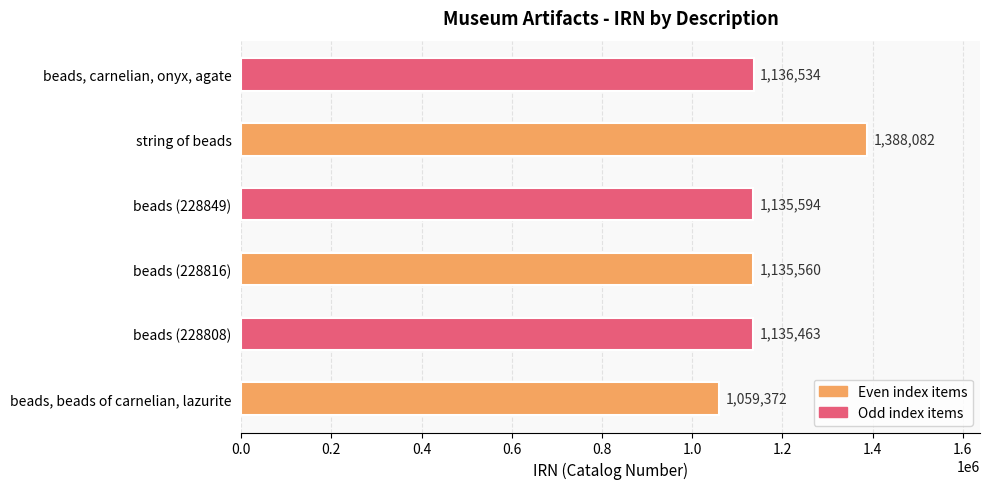

What is the ratio of the value at beads, carnelian, onyx, agate to the value at beads (228849)?

1.0